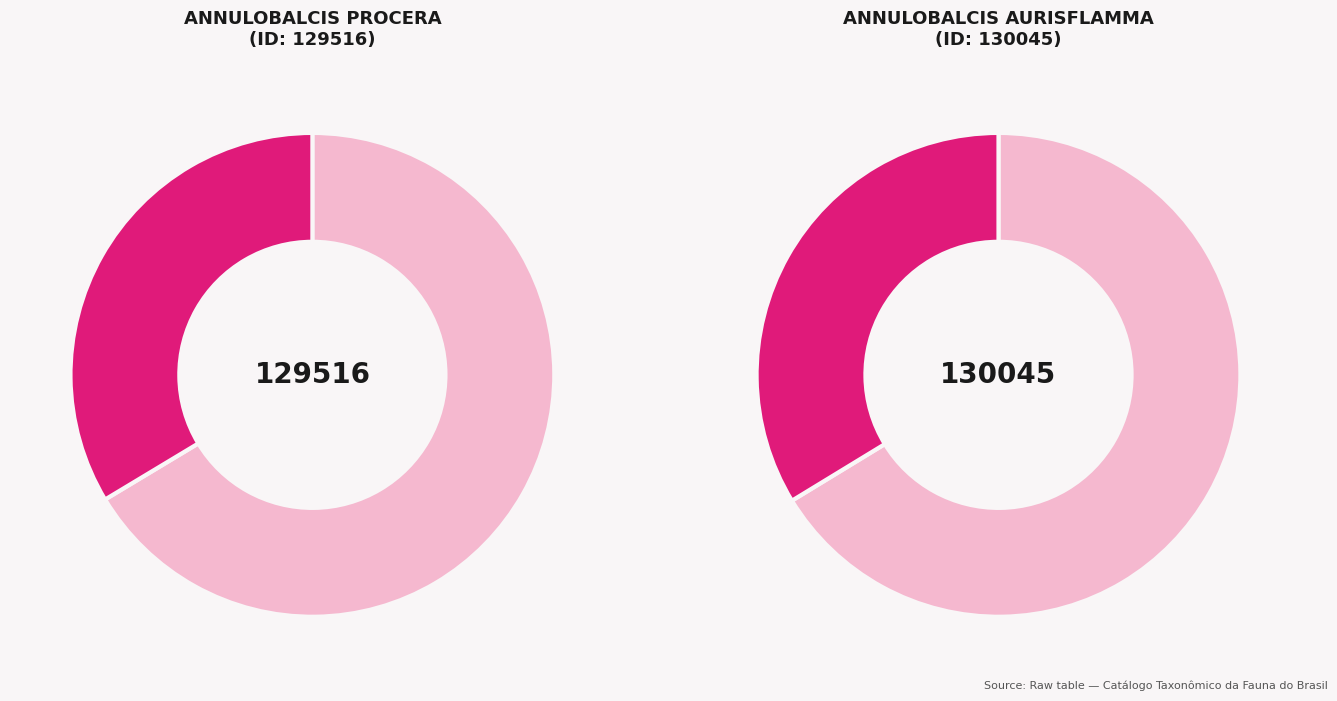

How many segments does this pie chart have?

2